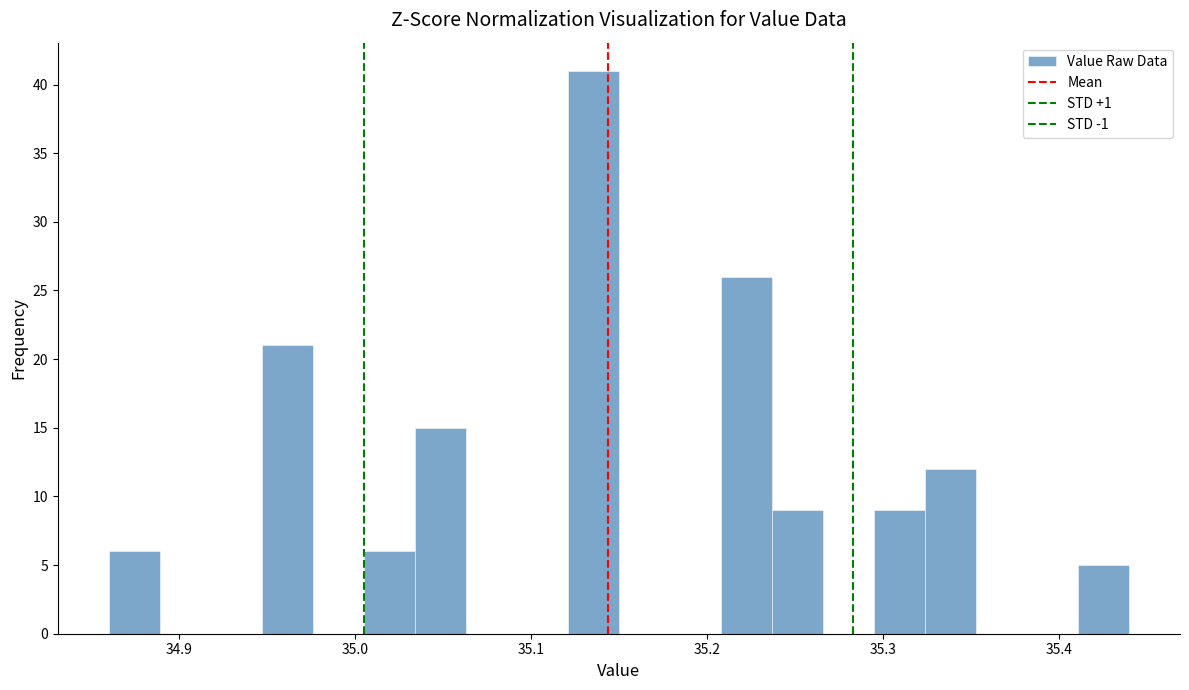

Around what value on the x-axis is the tallest bar? Give the approximate position of its centre, as read against the axis.

35.14